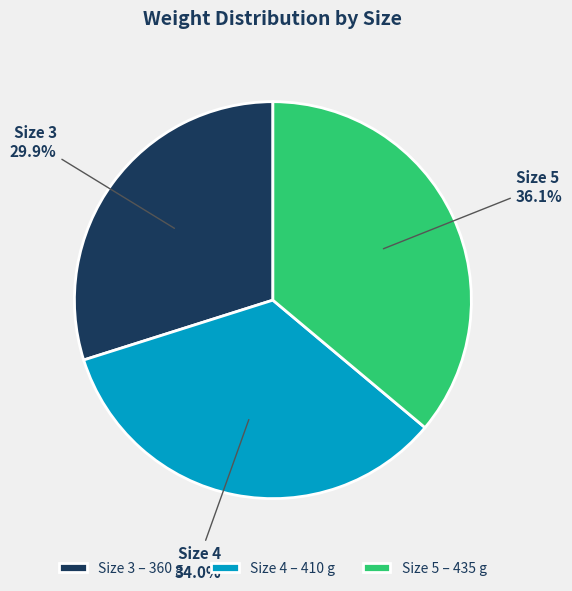

Between Size 4 – 410 g and Size 3 – 360 g, which is larger?

Size 4 – 410 g